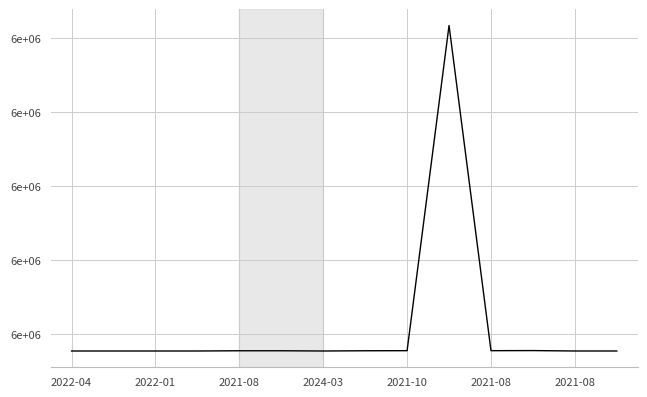

Does the chart display data point markers on the line(s)?

No